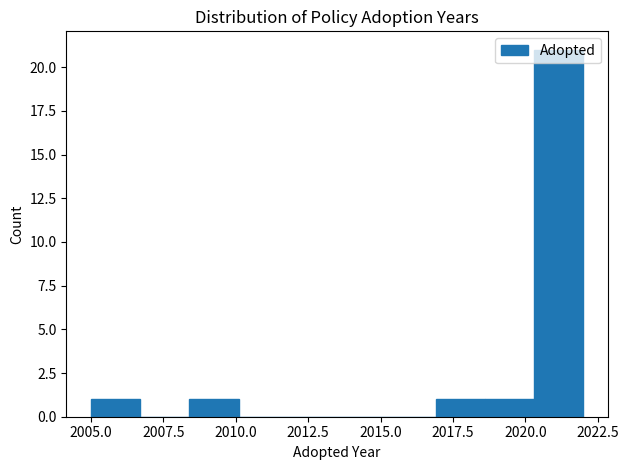

Around what value on the x-axis is the tallest bar? Give the approximate position of its centre, as read against the axis.

2021.0